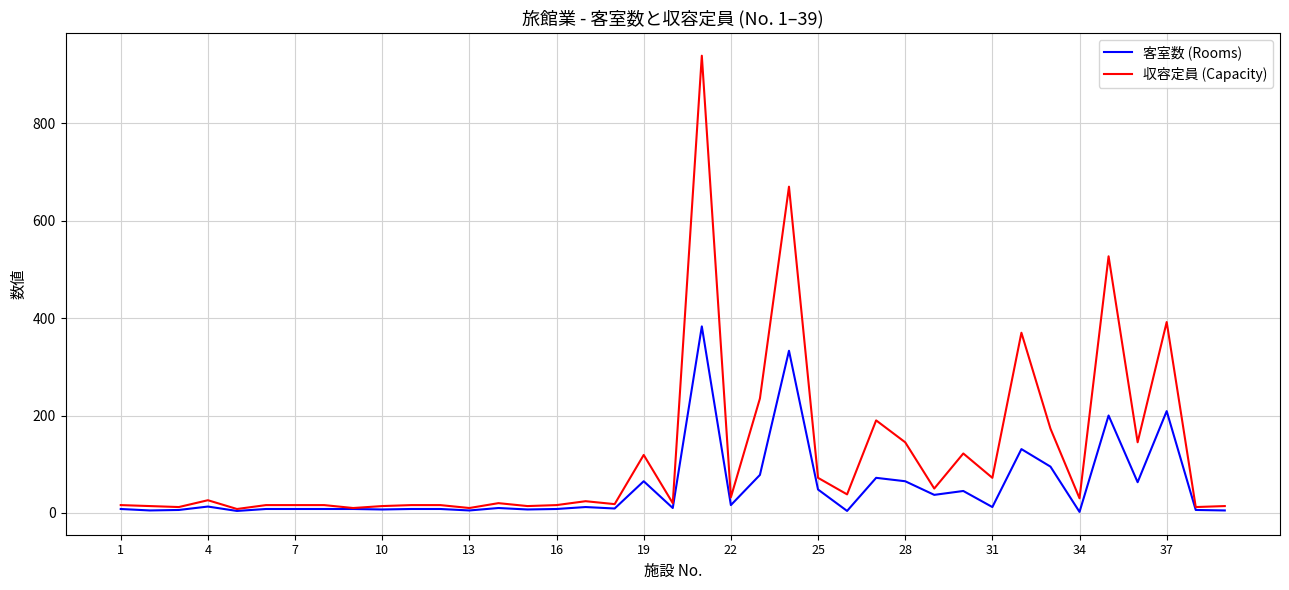

At how many categories does at least one series exceed 745?

1